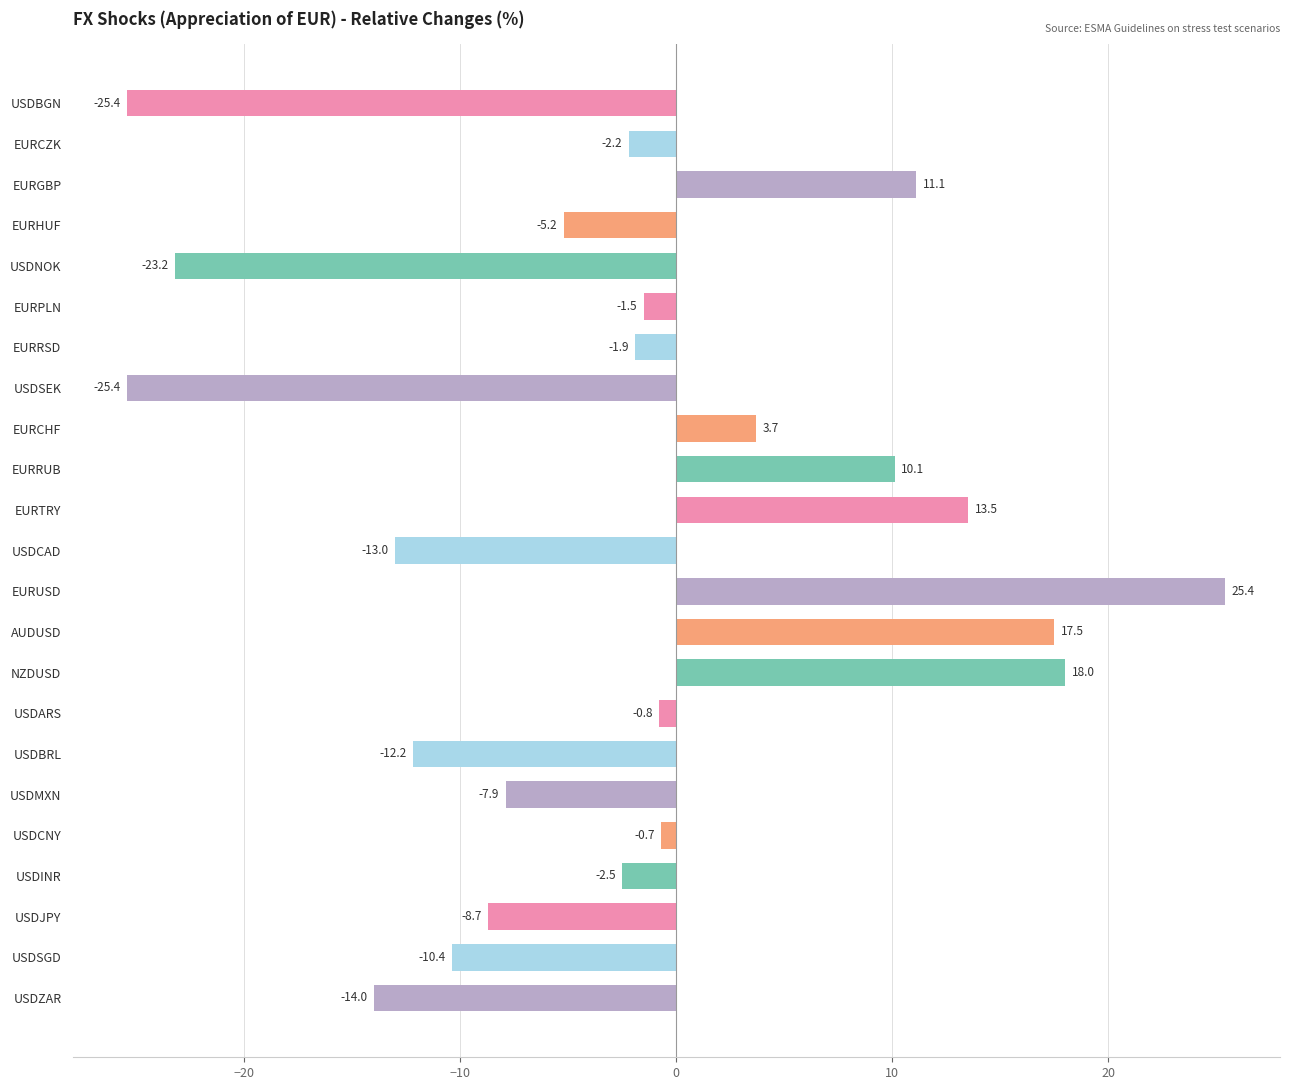

What is the difference between the values at USDNOK and EURRSD?

21.3